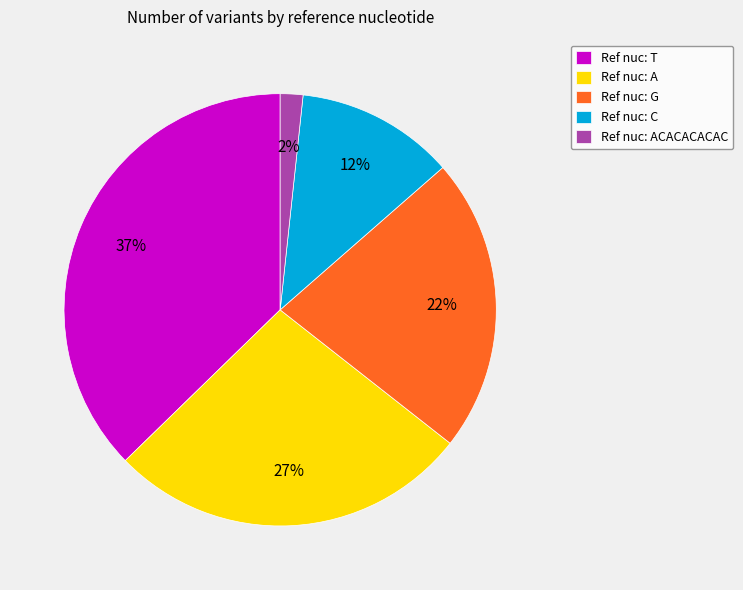

What percentage is the Ref nuc: C slice, to the nearest percent?

12%